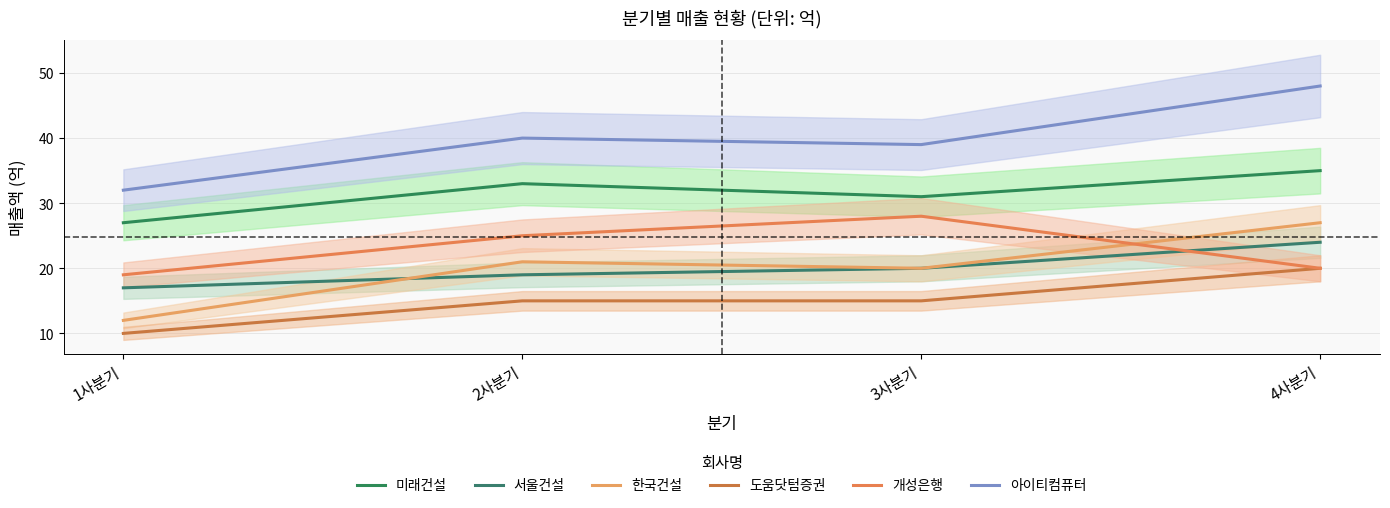

At 4사분기, list the series in order from largest to smallest.

아이티컴퓨터, 미래건설, 한국건설, 서울건설, 도움닷텀증권, 개성은행